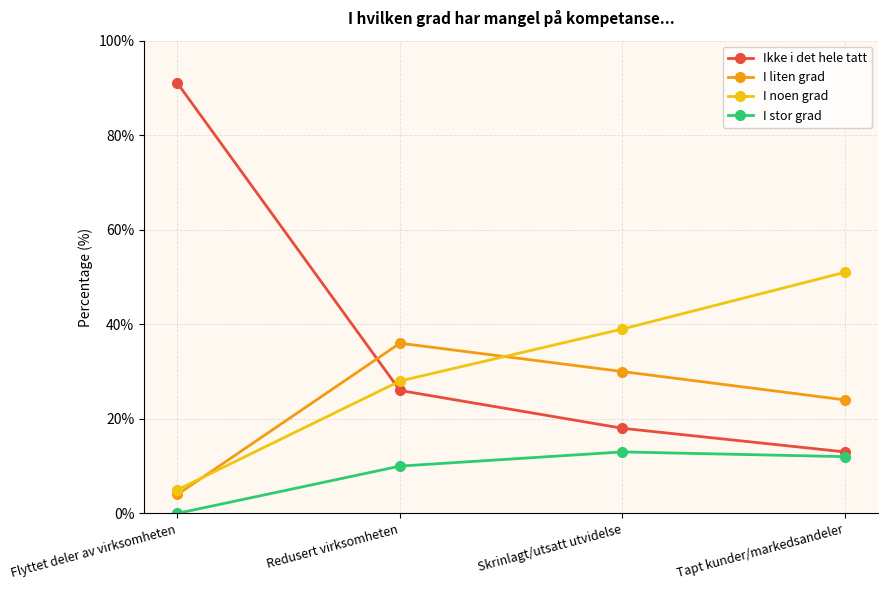

What are all the series names shown in the legend?

Ikke i det hele tatt, I liten grad, I noen grad, I stor grad